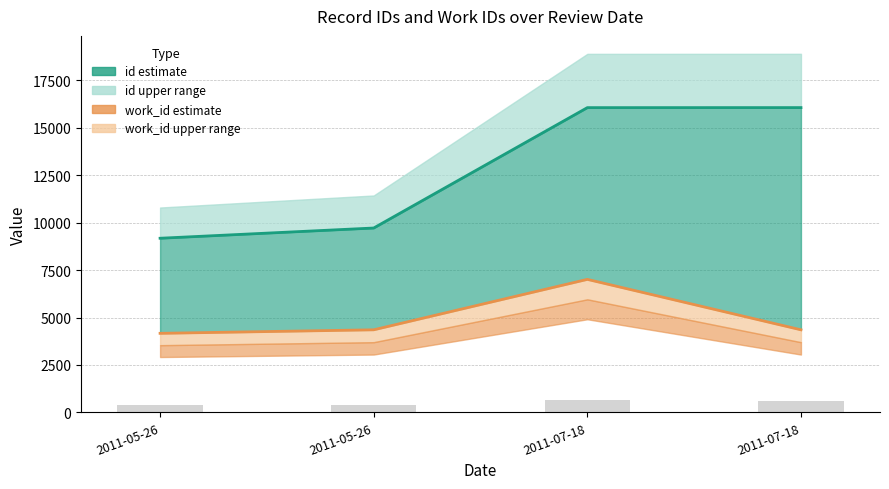

What is the greatest value displayed?

16068.4